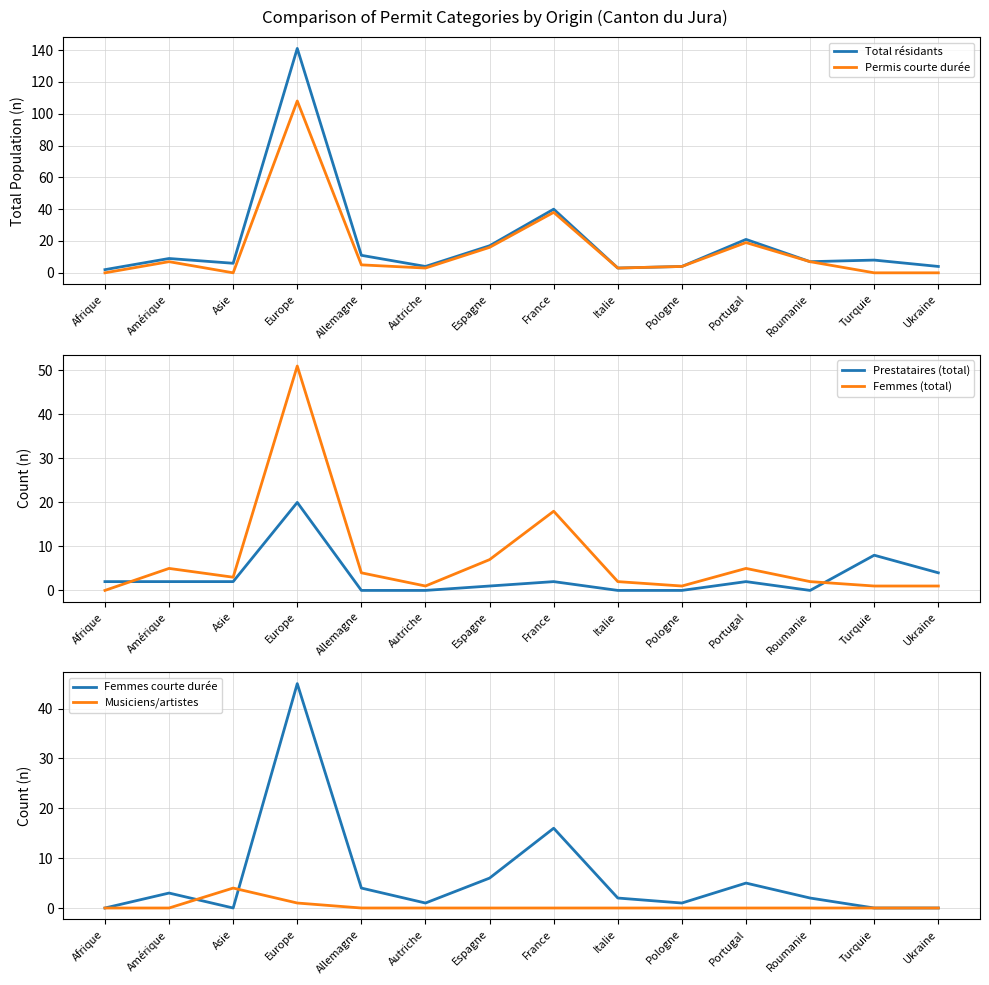

What value does the Musiciens/artistes series have at Europe?

1